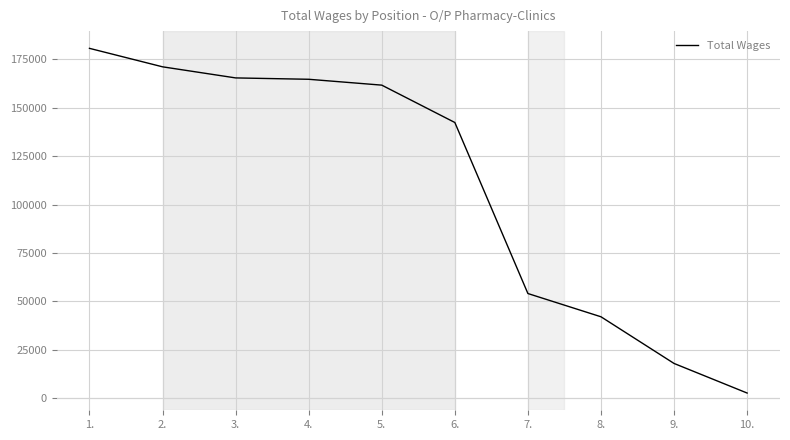

Where does the data first go above 161738?

1.